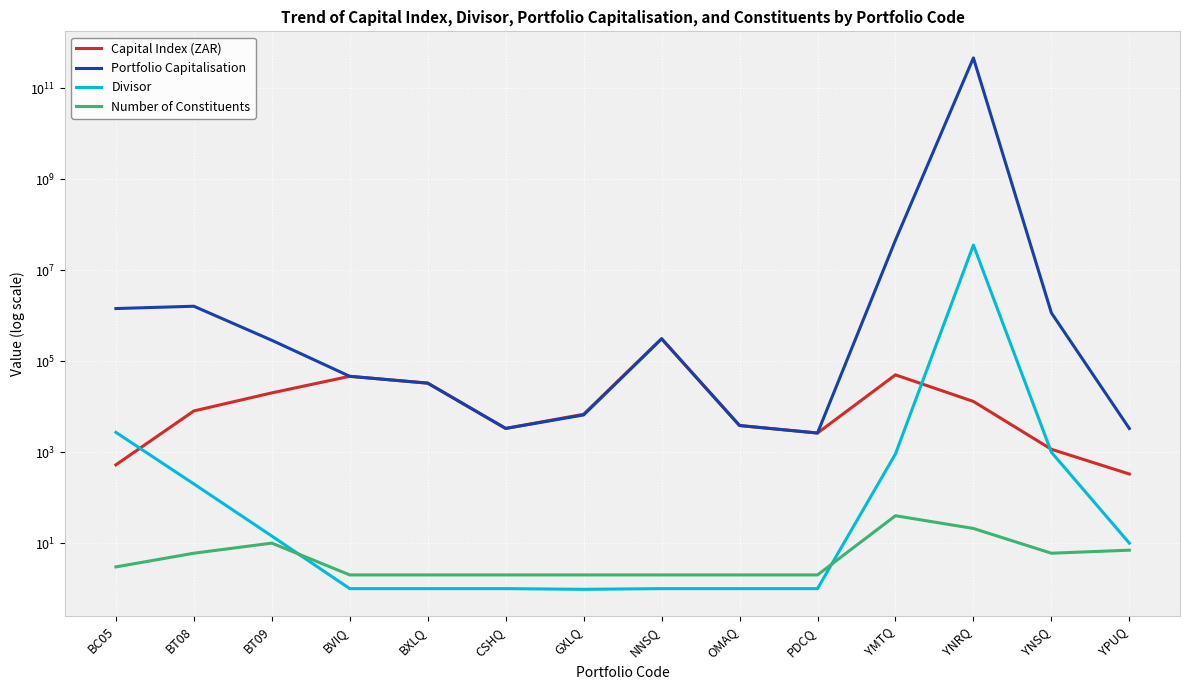

How many categories are shown in the chart?

14